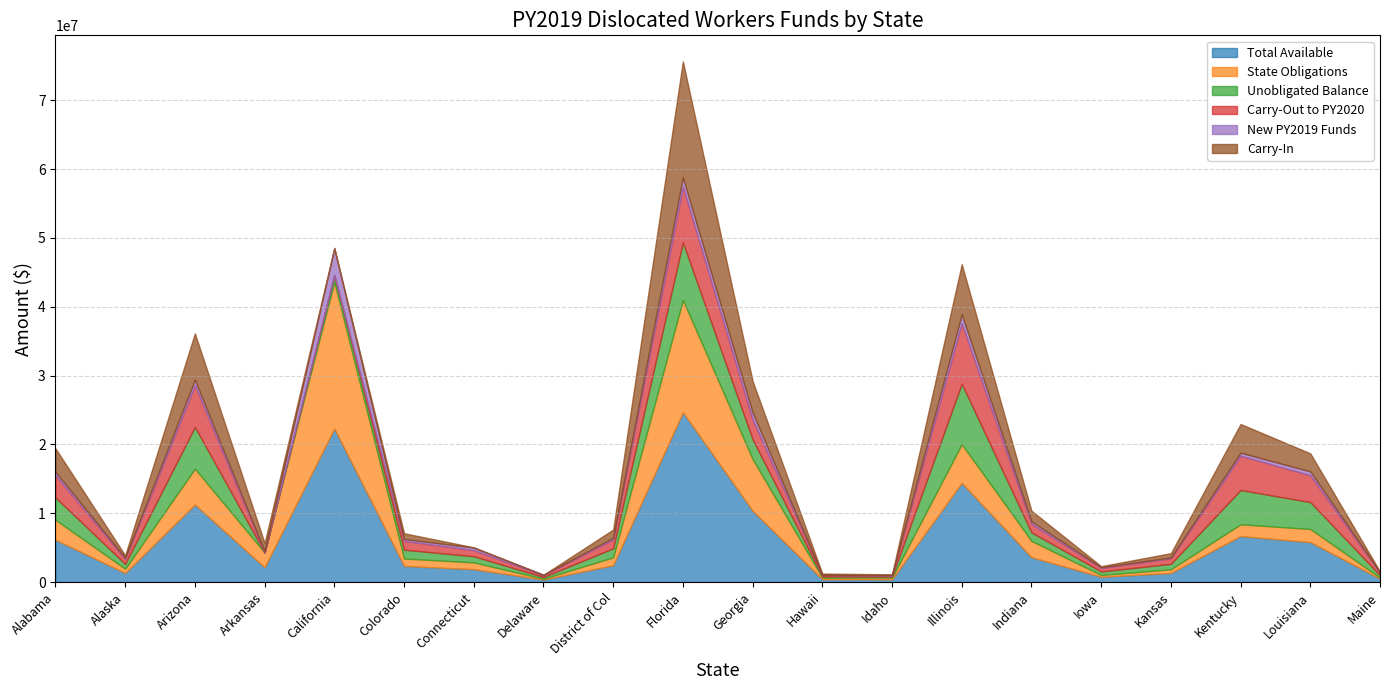

What position from the left is California?

5